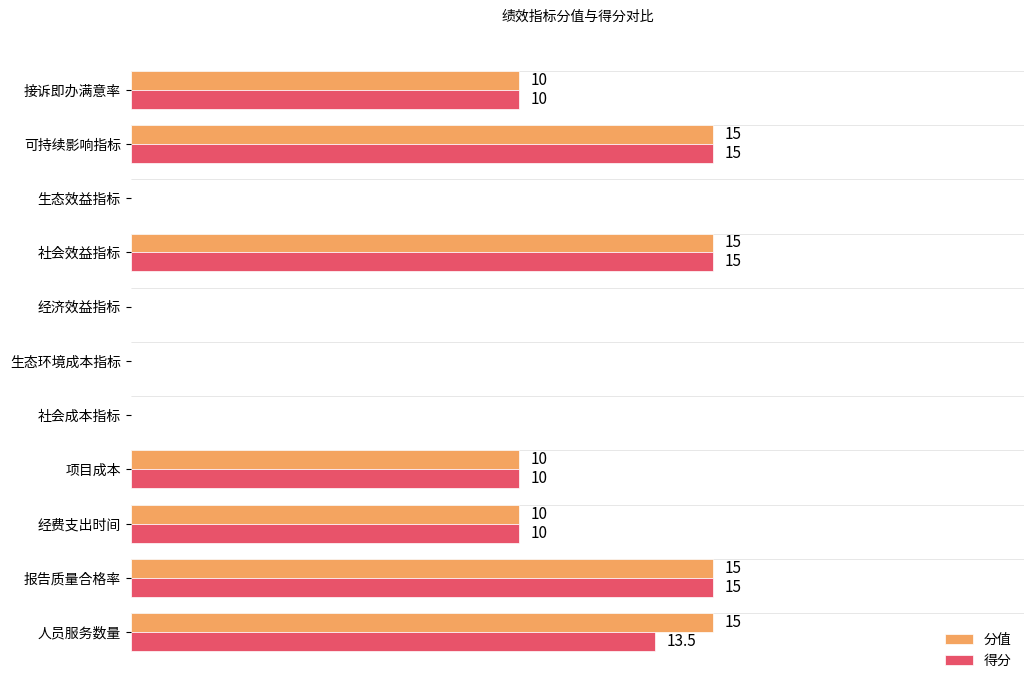

Which series changed the most between 人员服务数量 and 社会成本指标?

分值